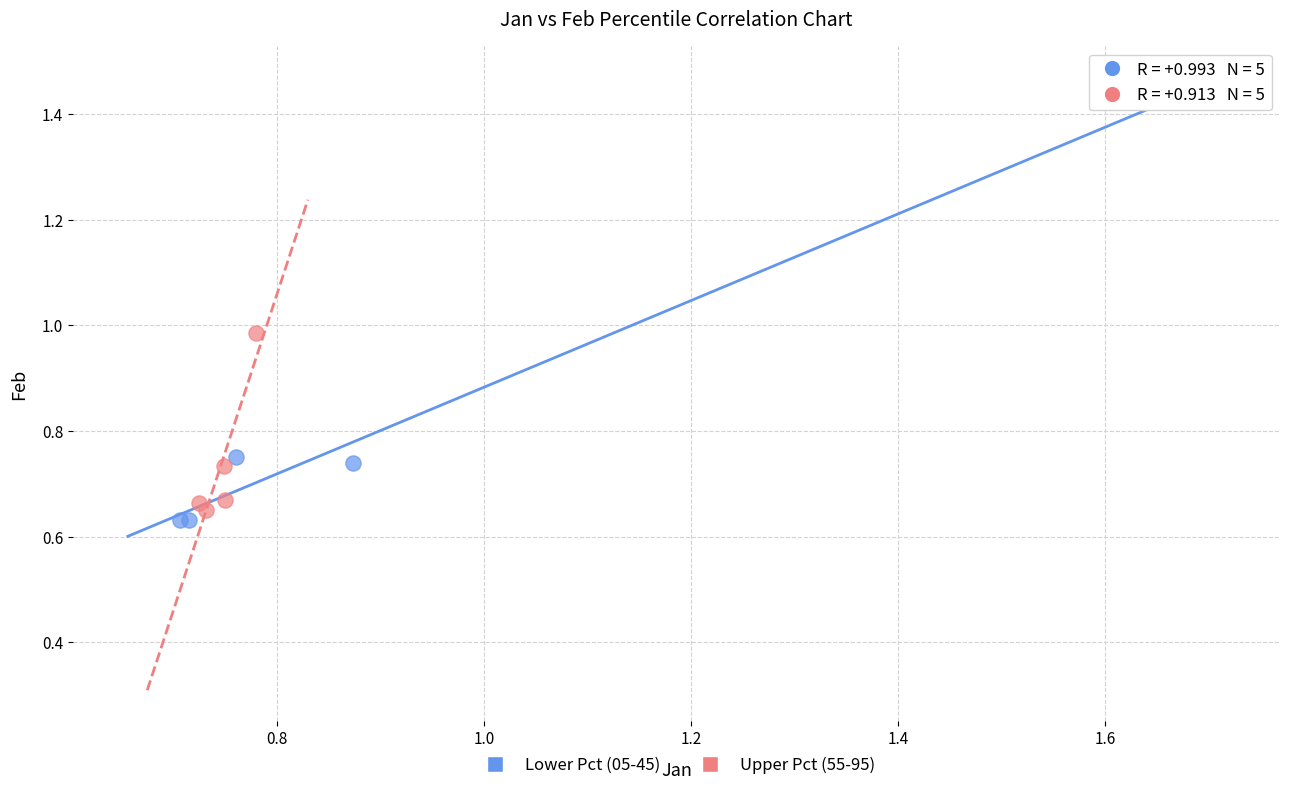

Which series contains the lowest Y value?

Lower Pct (05-45)